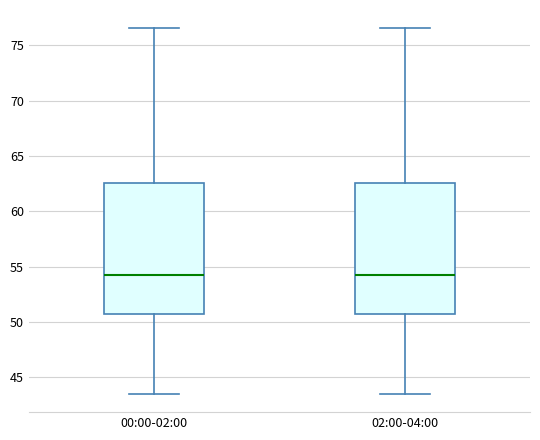

Reading left to right, read every box against the y-axis: the position of its median line, the range the box covers, and the ends of its whiskers. The values are not printed on the chart, so give them approximately, as read against the axis.

00:00-02:00: median 54.5, box 50.5 to 62.5, whiskers 43.5 to 76.5
02:00-04:00: median 54.5, box 50.5 to 62.5, whiskers 43.5 to 76.5